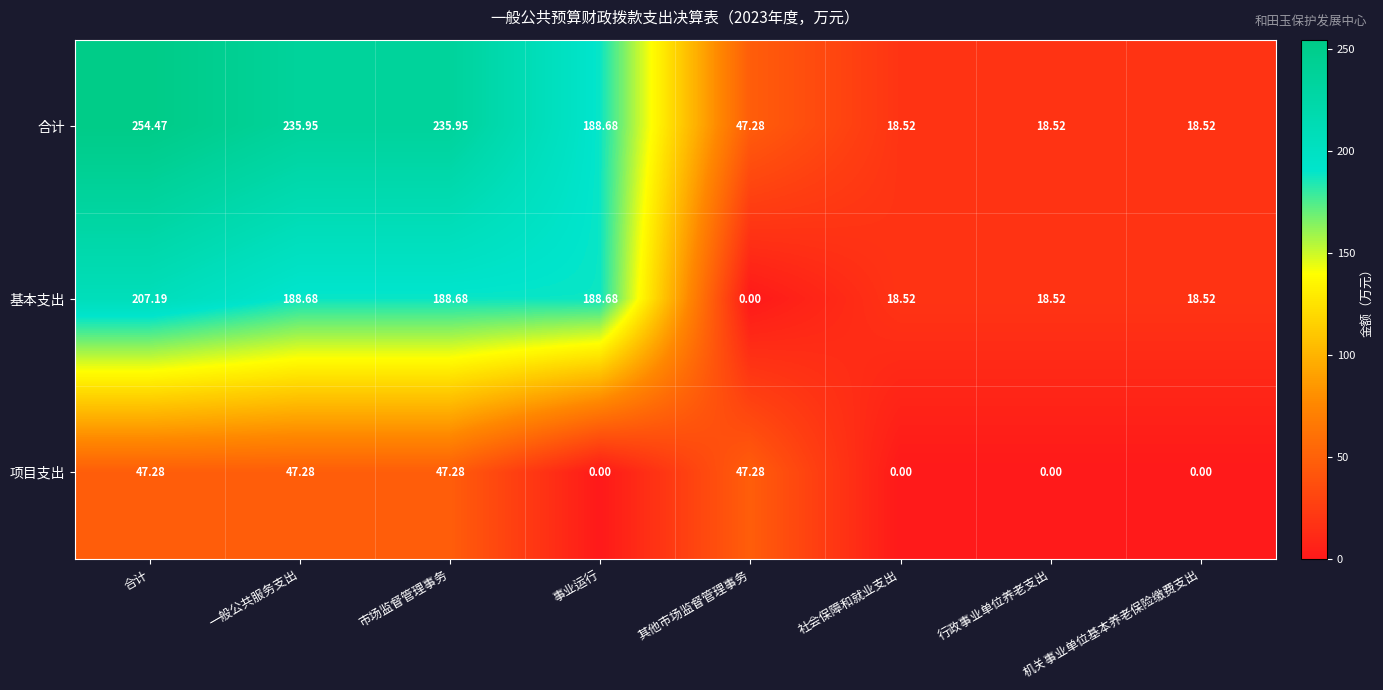

Which series has the largest range (max minus min)?

合计